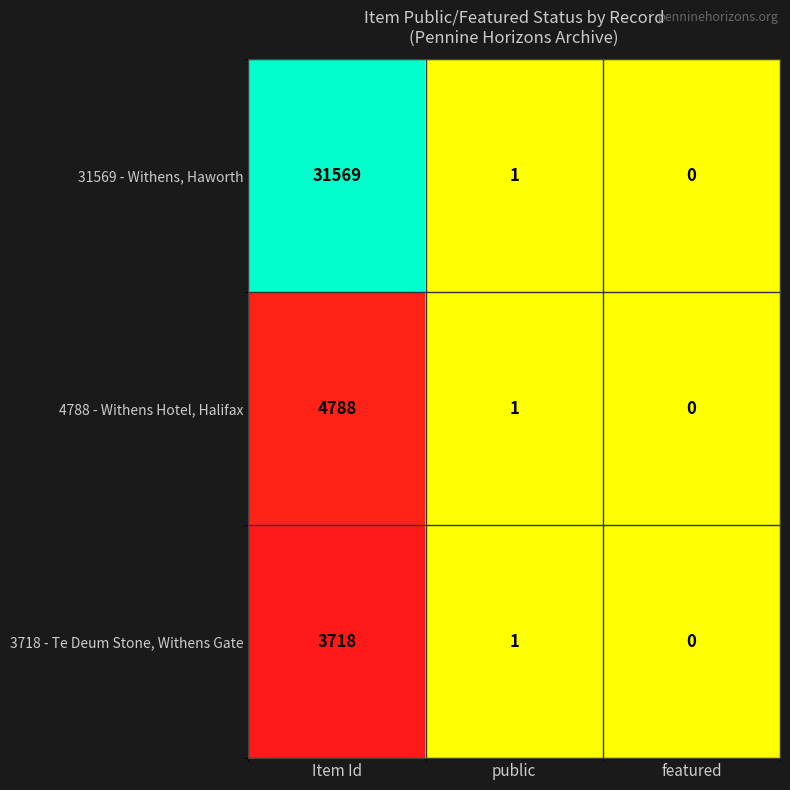

Reading left to right, extract all data points from this chart.

31569 - Withens, Haworth: Item Id=31569	public=1	featured=0
4788 - Withens Hotel, Halifax: Item Id=4788	public=1	featured=0
3718 - Te Deum Stone, Withens Gate: Item Id=3718	public=1	featured=0